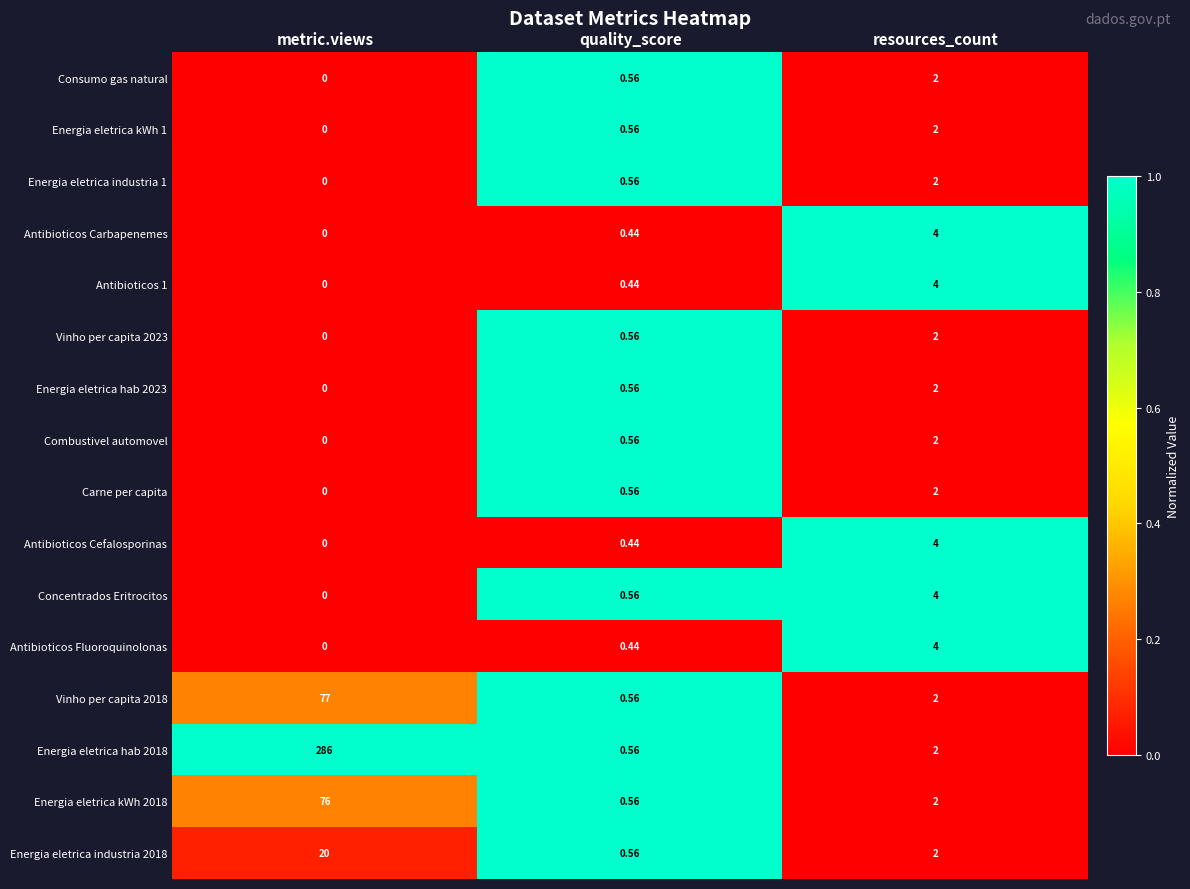

At which label is Antibioticos Carbapenemes closest to 2?

quality_score